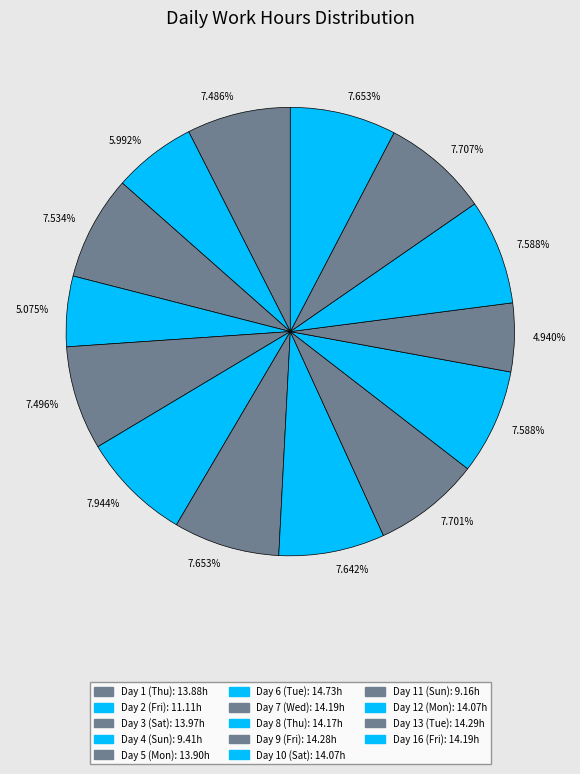

To the nearest percent, what is the difference between the largest and smallest slice percentages?

3%